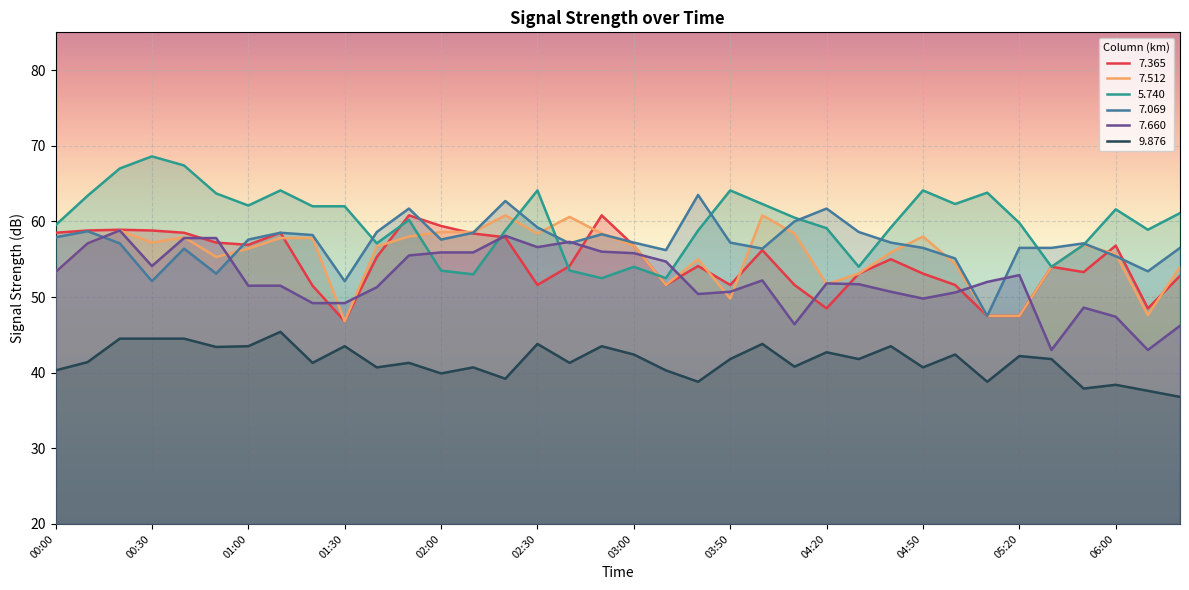

Where is the first local minimum for   7.069?

00:30